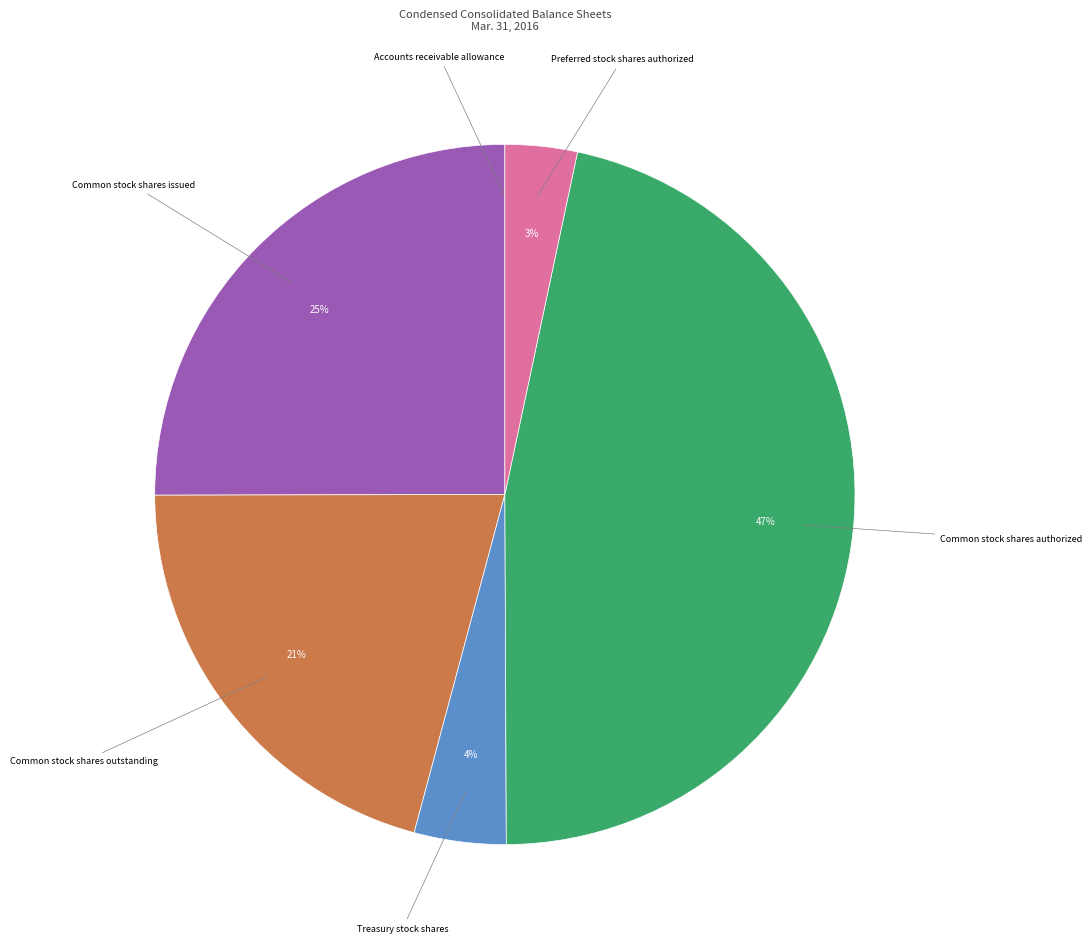

Does any single category account for the majority?

No